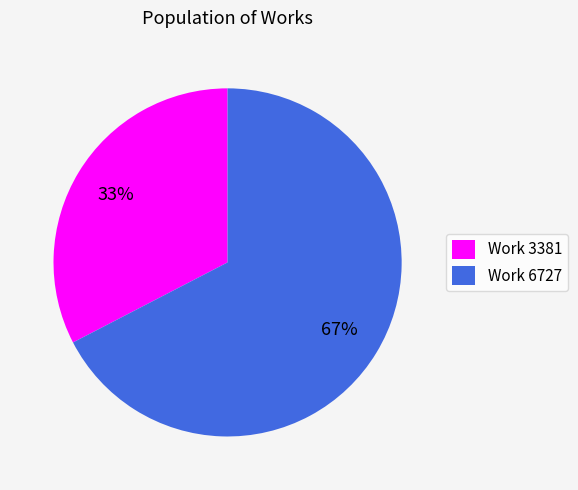

To the nearest percent, what percentage of the pie is Work 3381?

33%